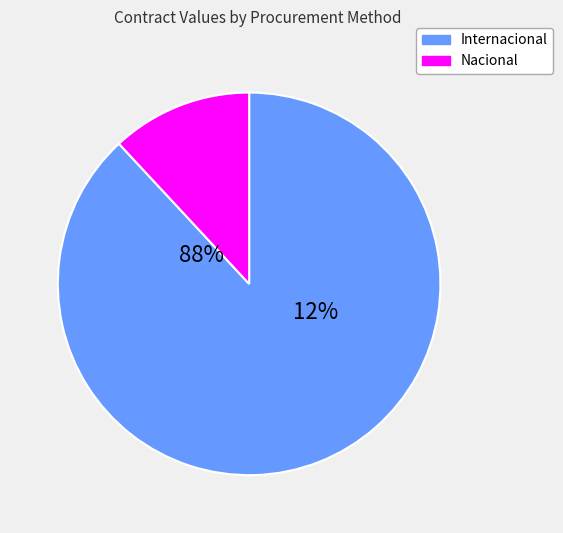

The SA-019GYR007-T583-2015 slice represents 1% of the pie. True or false?

False